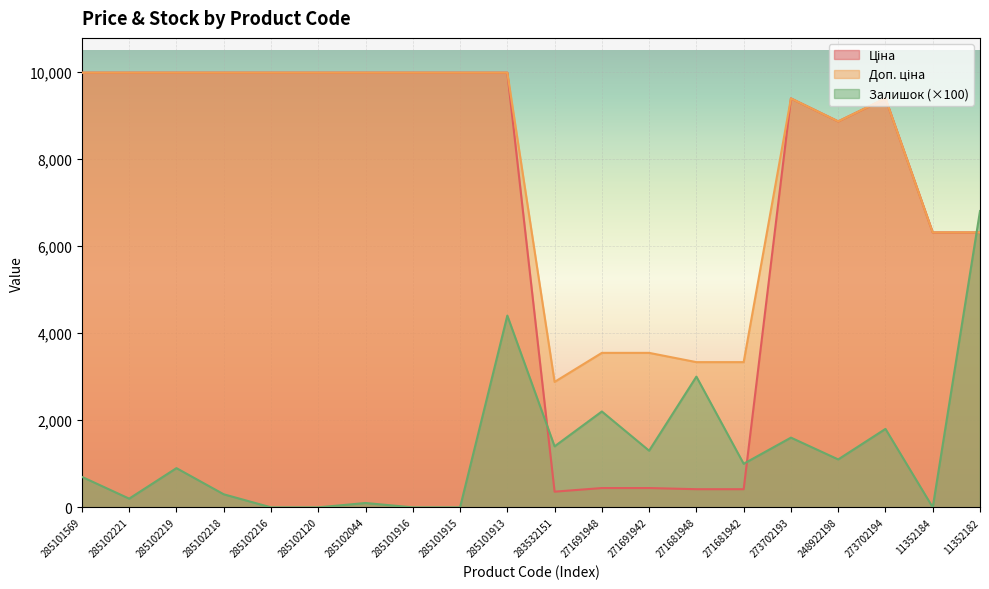

Rank the series by their maximum value, from highest to lowest.

Ціна, Доп. ціна, Залишок